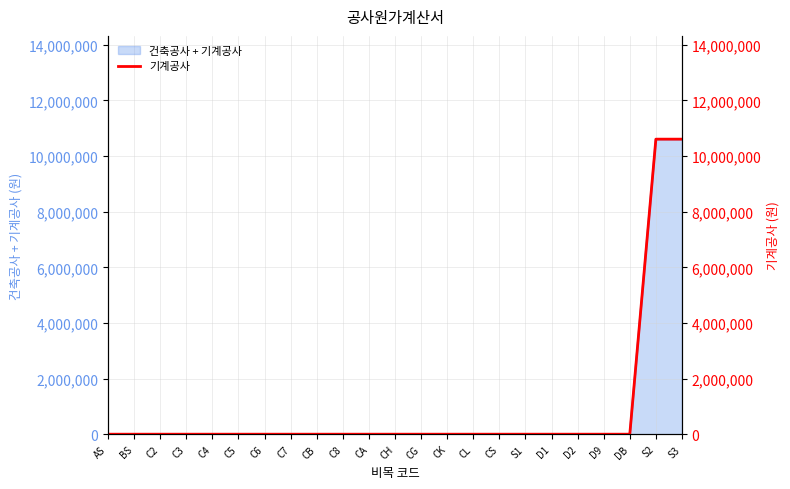

At which category does the chart reach its minimum across all series?

AS